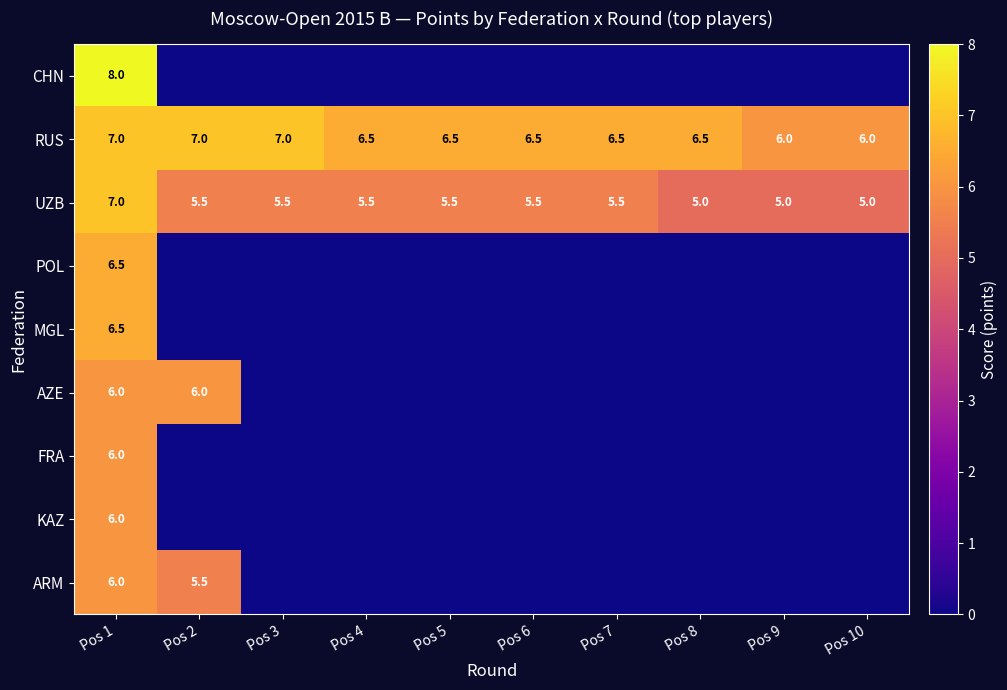

The ARM series shows 6.0 at Pos 1. True or false?

True